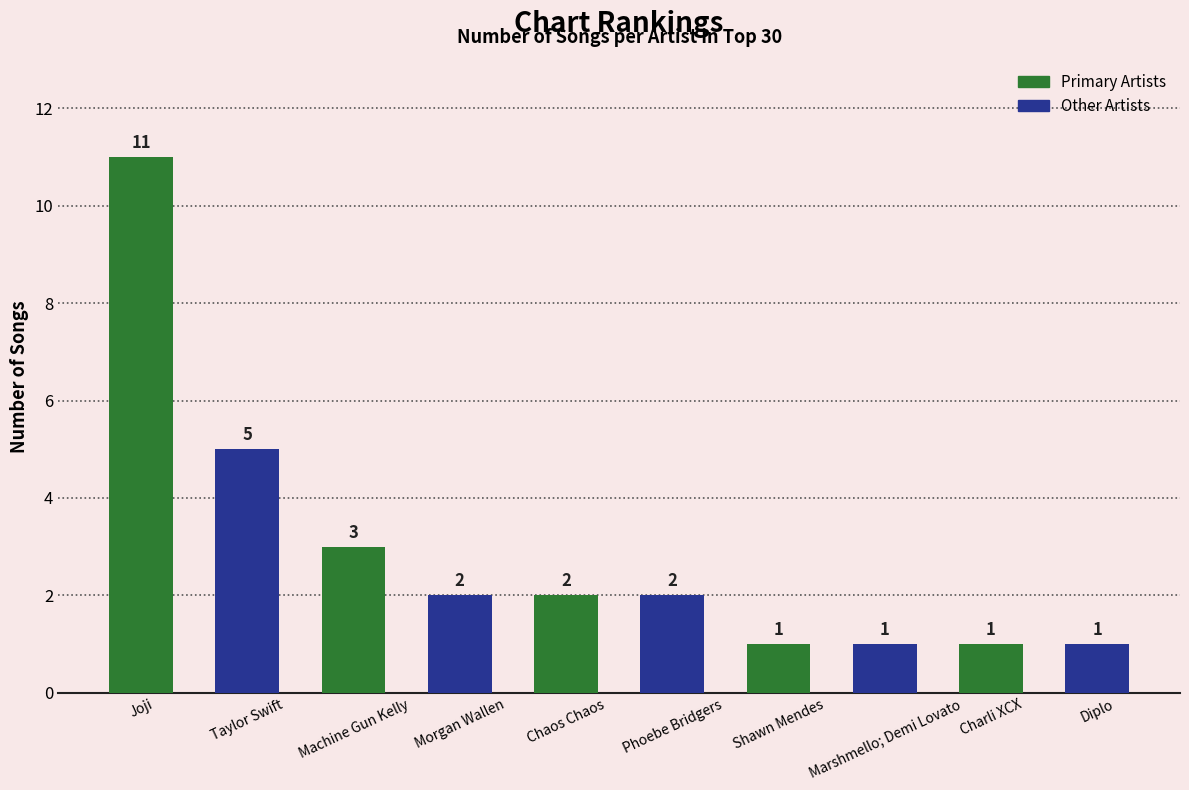

What is the greatest value displayed?

11